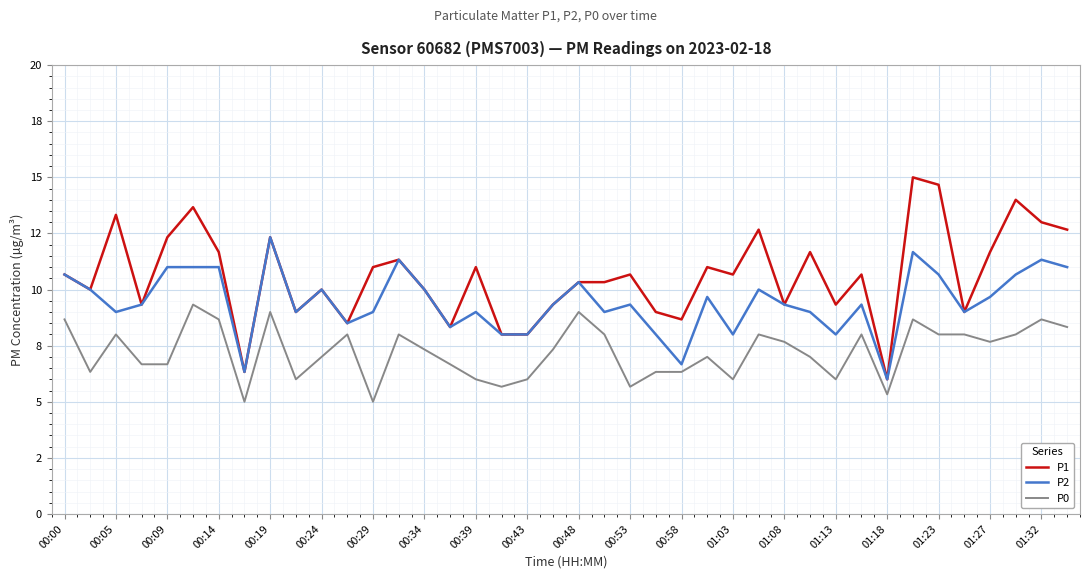

At how many categories does at least one series exceed 13?

5